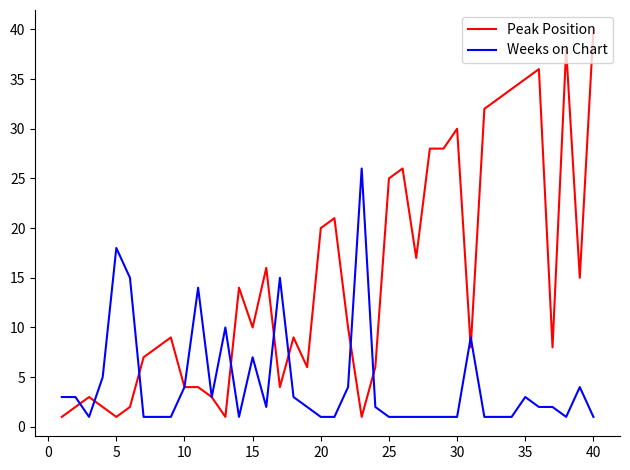

Which series has the largest range (max minus min)?

Peak Position